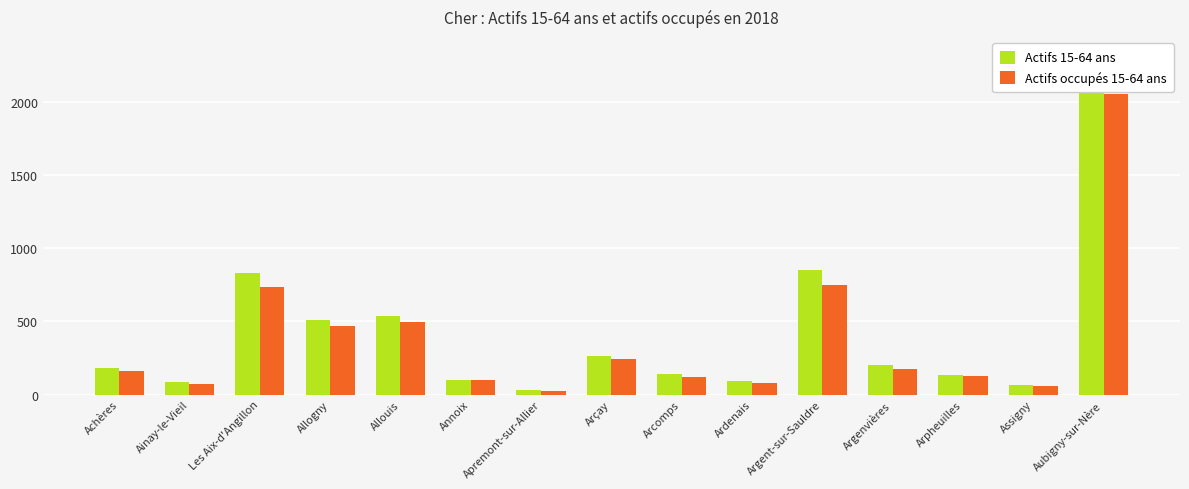

Where does the Actifs occupés 15-64 ans series first go above 160?

Les Aix-d'Angillon